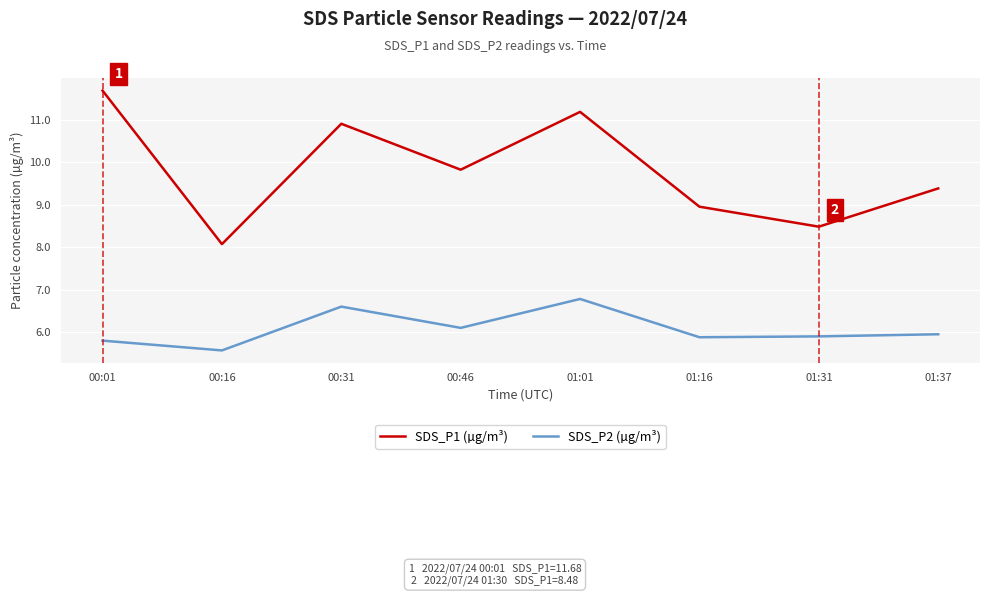

Is the value of SDS_P2 (µg/m³) at 00:01 greater than the value of SDS_P1 (µg/m³) at 00:16?

No